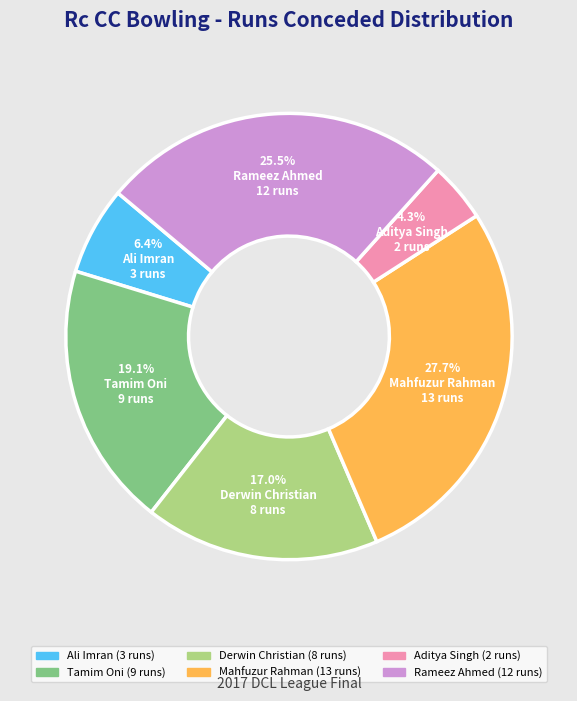

What percentage is NOT represented by Derwin Christian?

83.0%